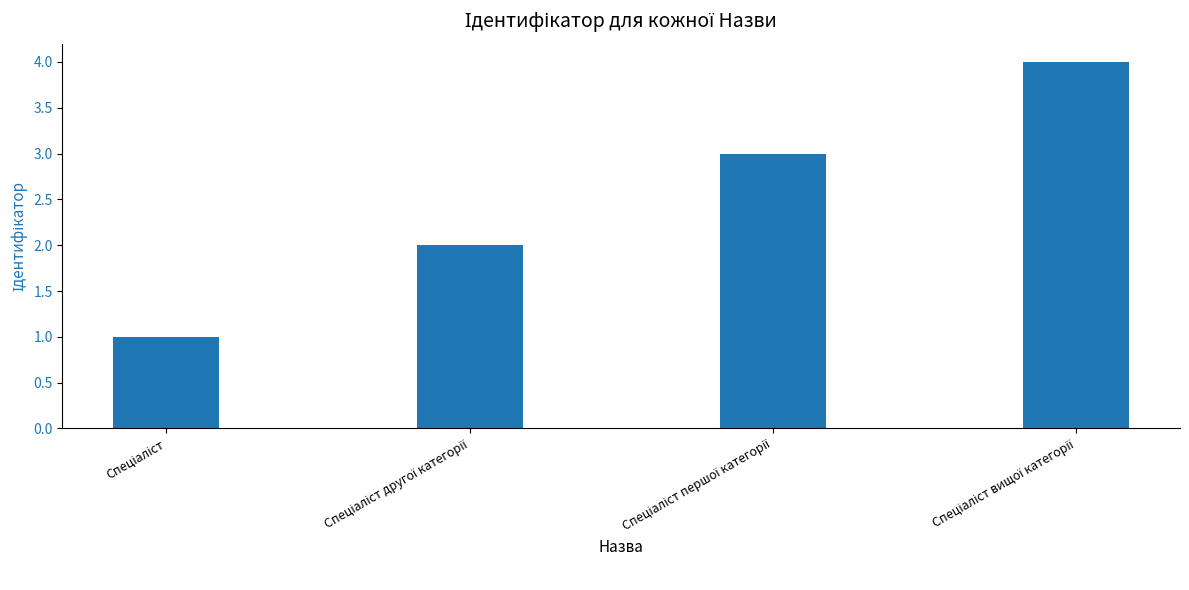

What is the sum of all values?

10